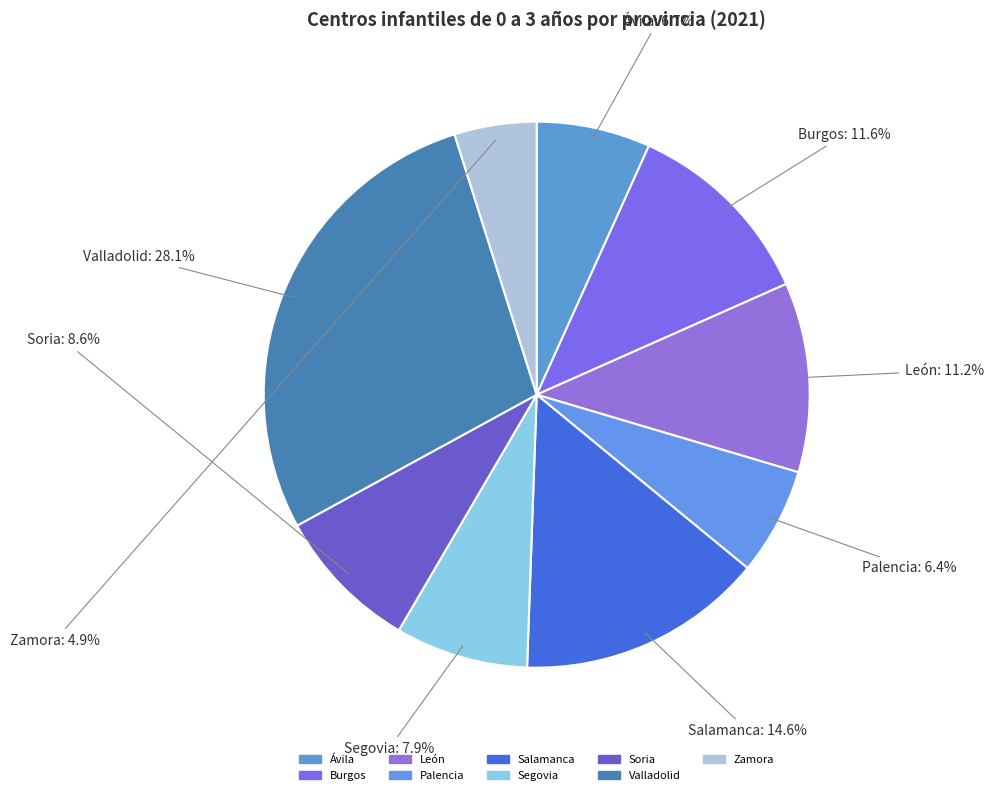

How many slices are in this pie chart?

9